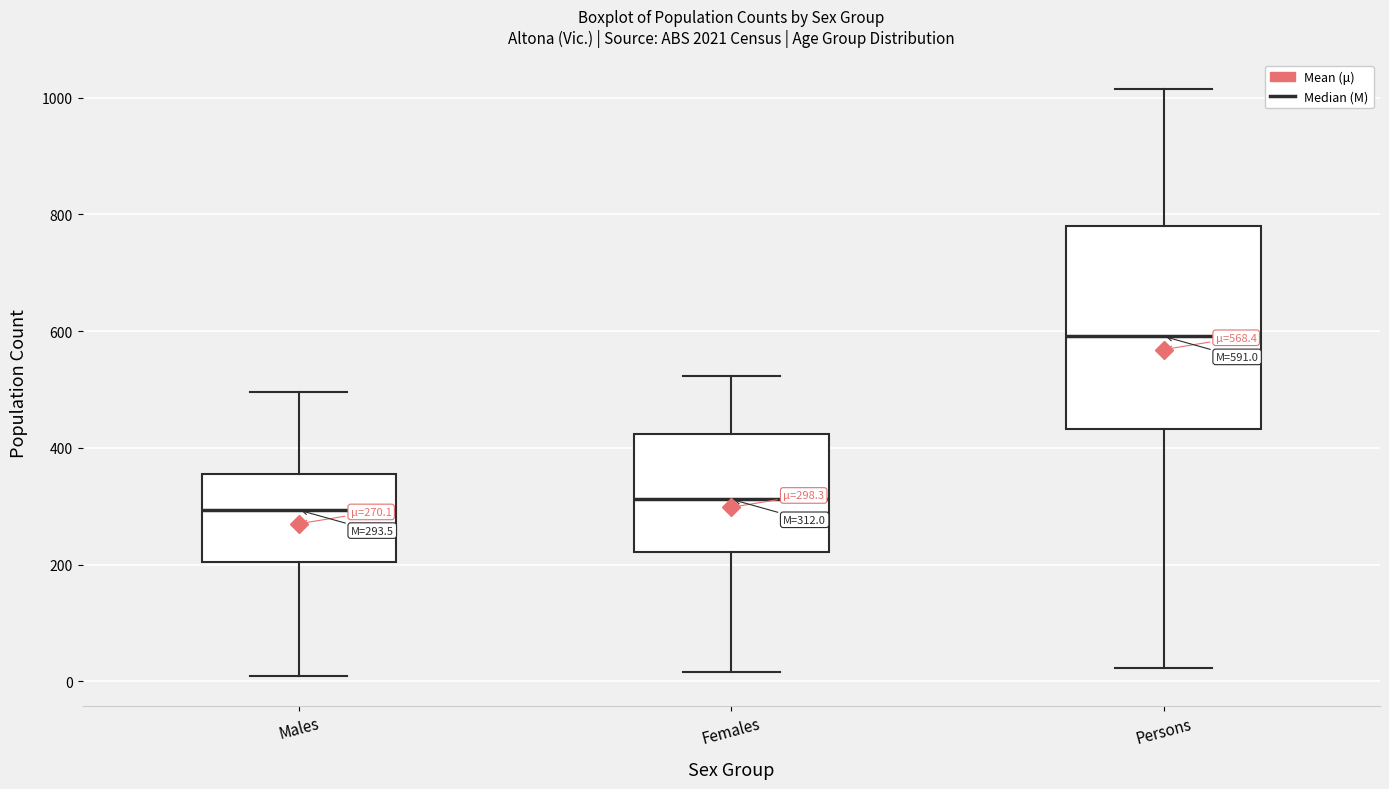

Which box is the tallest, from its lower edge to its upper edge?

Persons